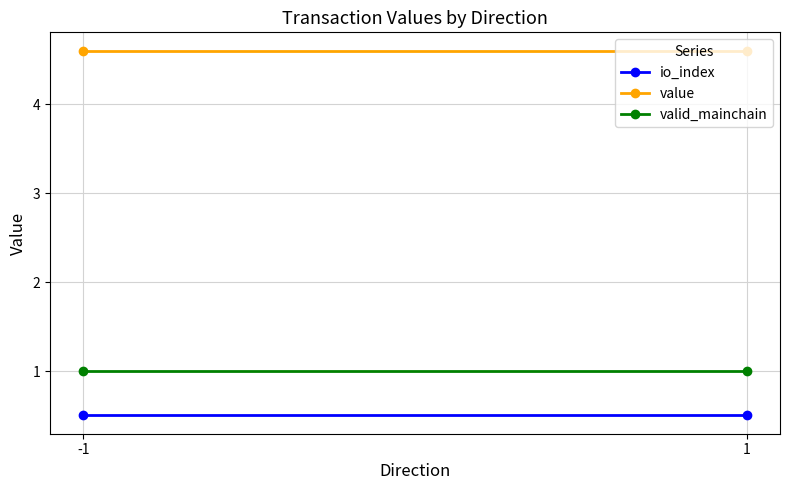

Rank the series at -1 from lowest to highest value.

io_index, valid_mainchain, value